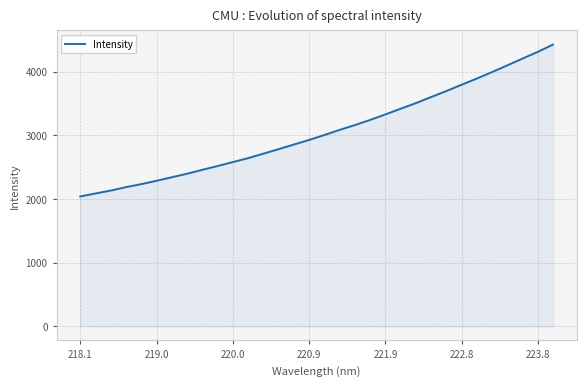

What is the smallest value displayed?

2040.0